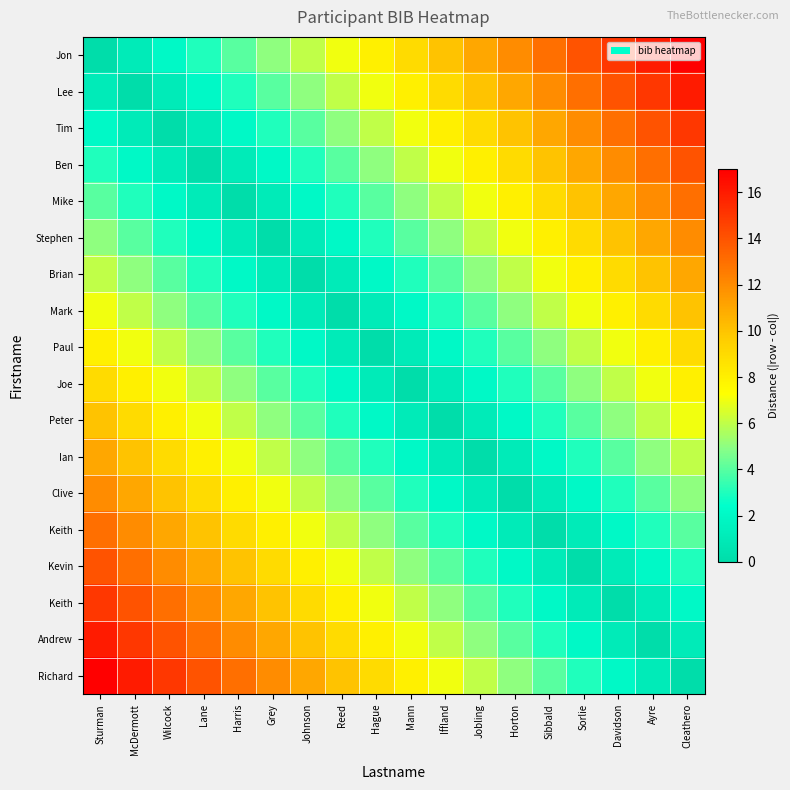

What is the total value across all series at Johnson?

87